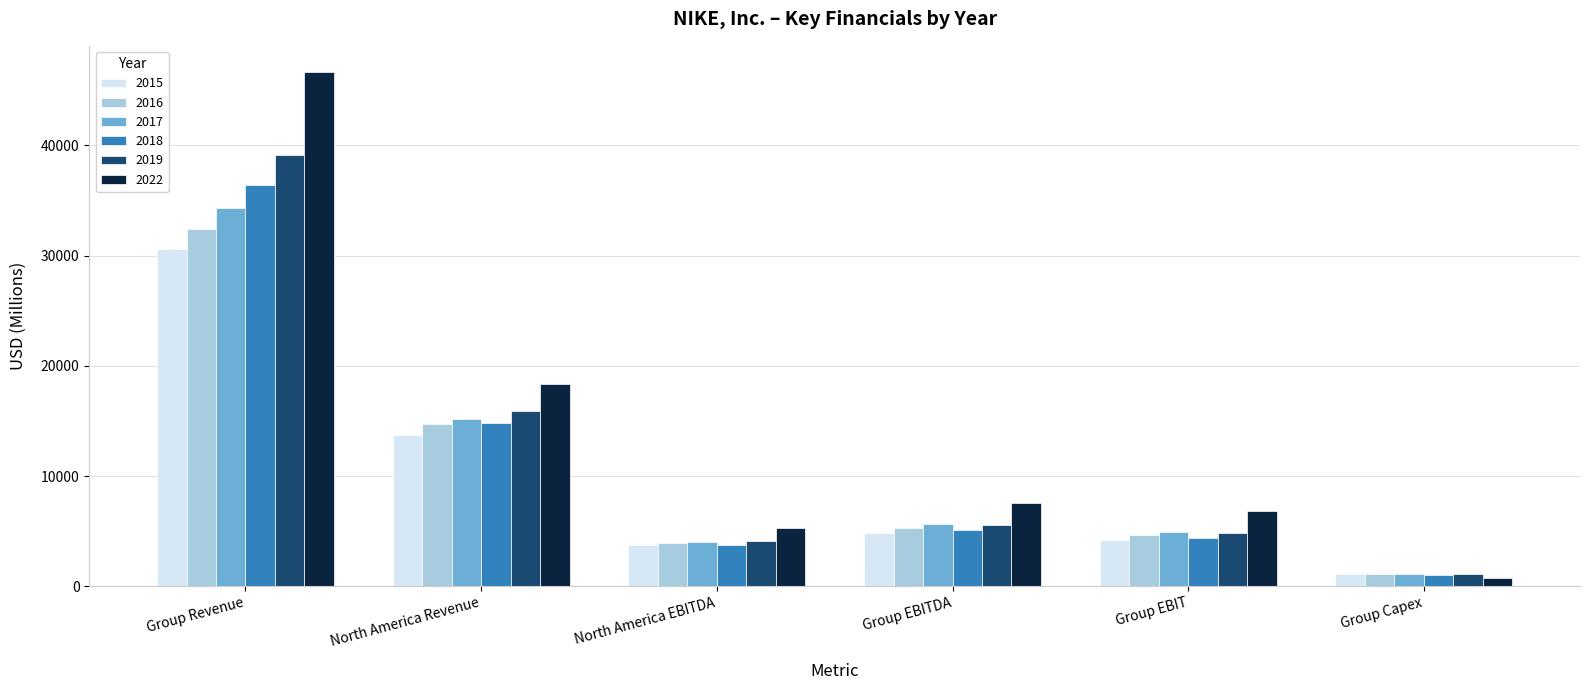

What is the value of the 2016 bar at the 3rd from the left?

3896